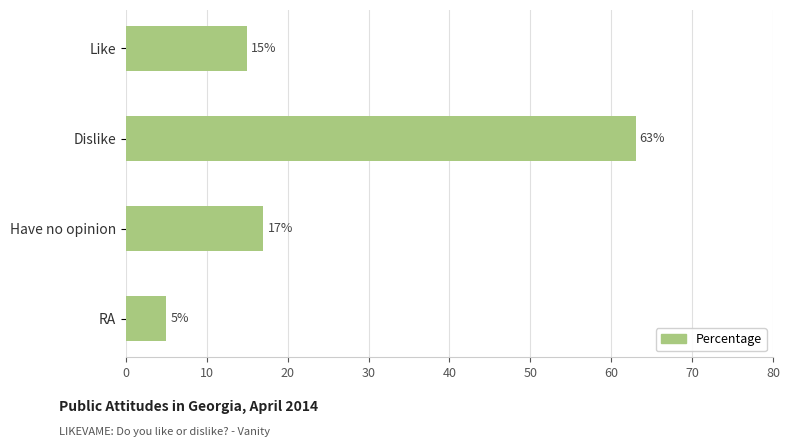

Between Have no opinion and RA, which is larger?

Have no opinion